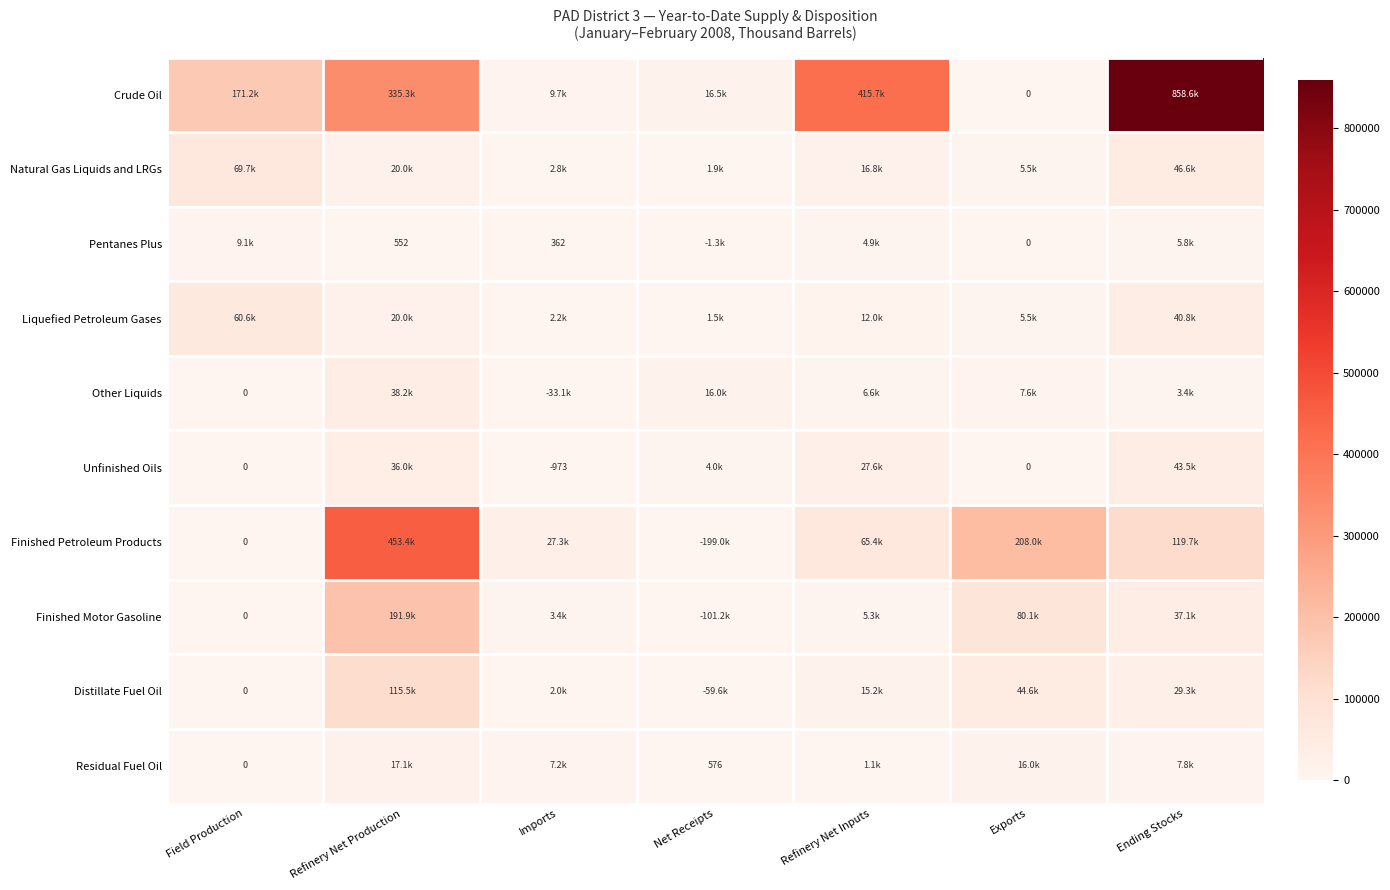

How many distinct data groups are displayed?

10